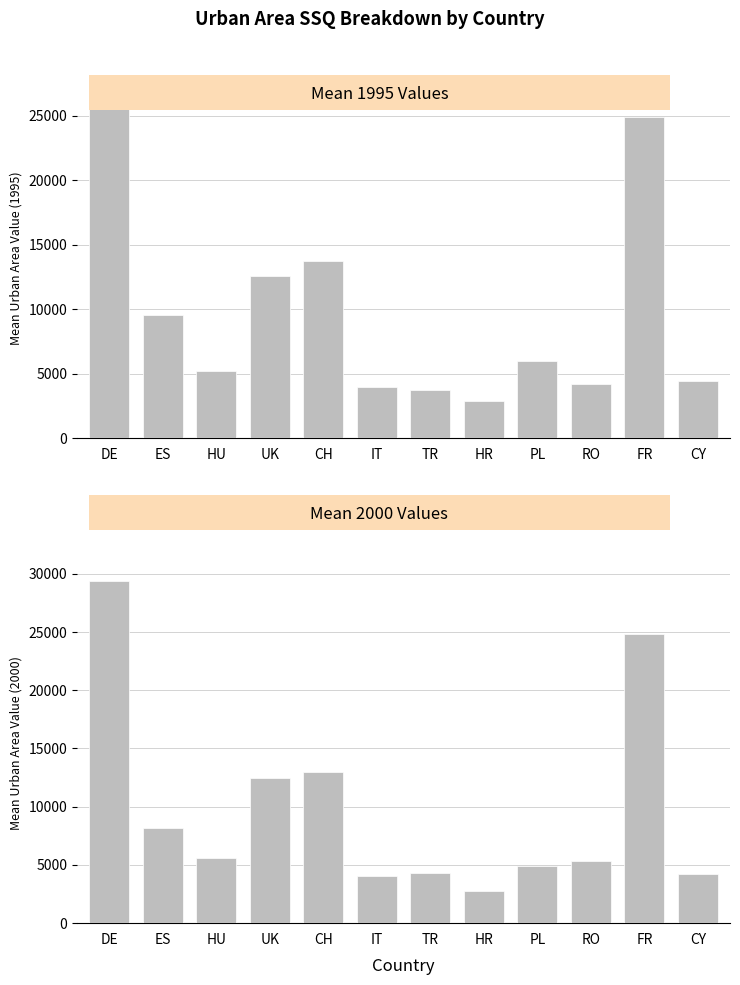

Reading left to right, what are all the values shown in this chart?

Mean 1995: 26543	9527	5250	12567	13731	3976	3747	2856	5982	4237	24900	4470
Mean 2000: 29380	8207	5586	12480	13007	4065	4289	2758	4934	5378	24827	4204